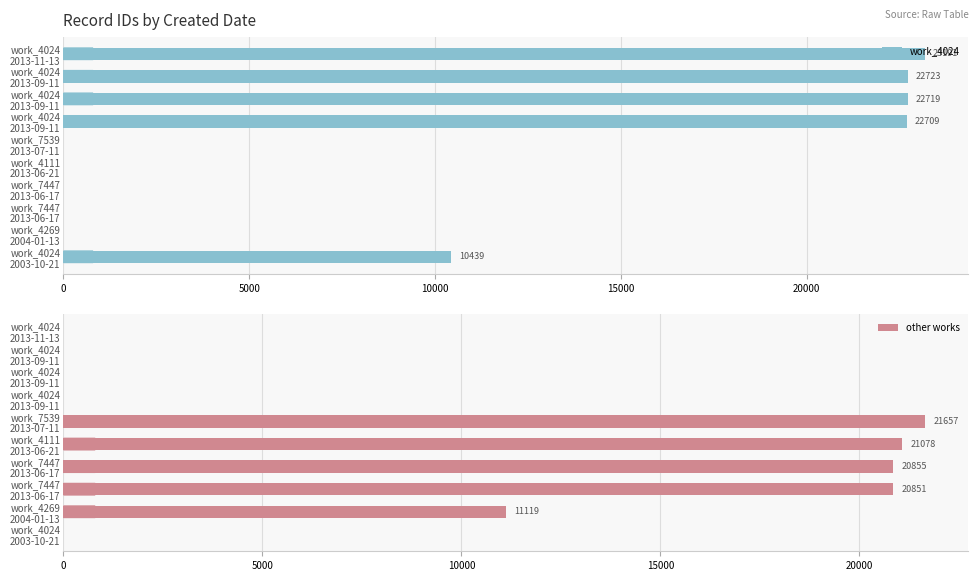

List the series in order of their peak value, highest first.

work_4024, other works